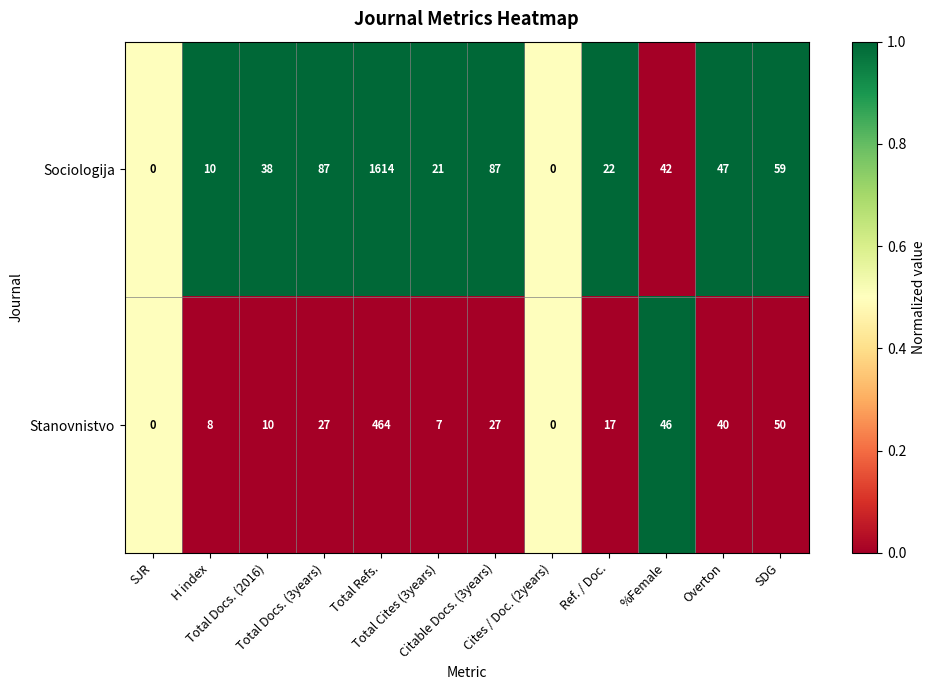

What is the maximum value for Sociologija?

1614